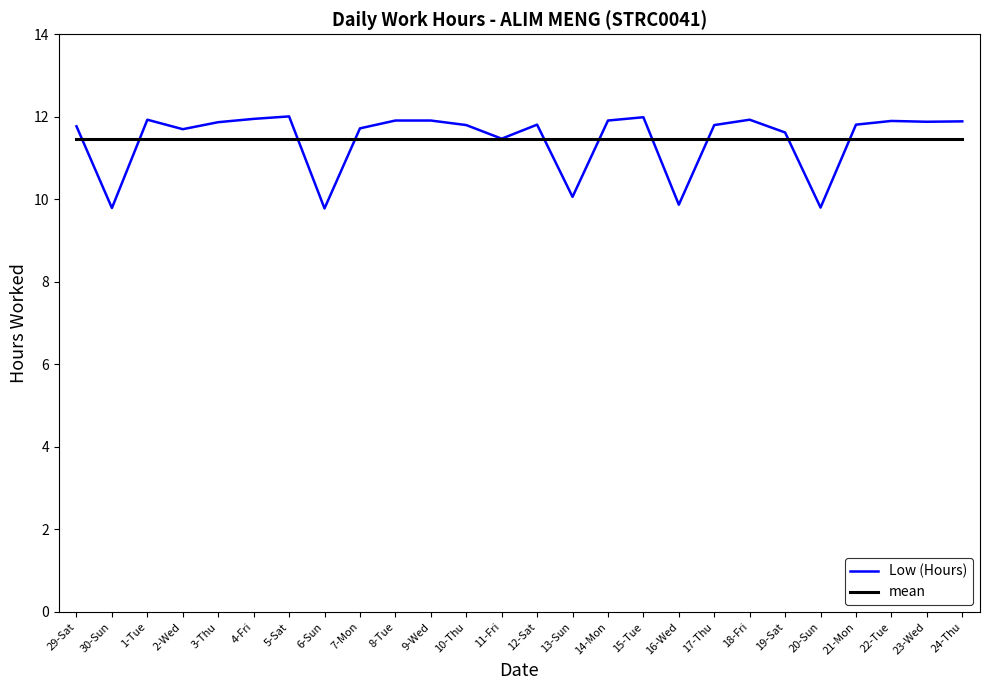

What is the maximum value shown in the chart?

12.0